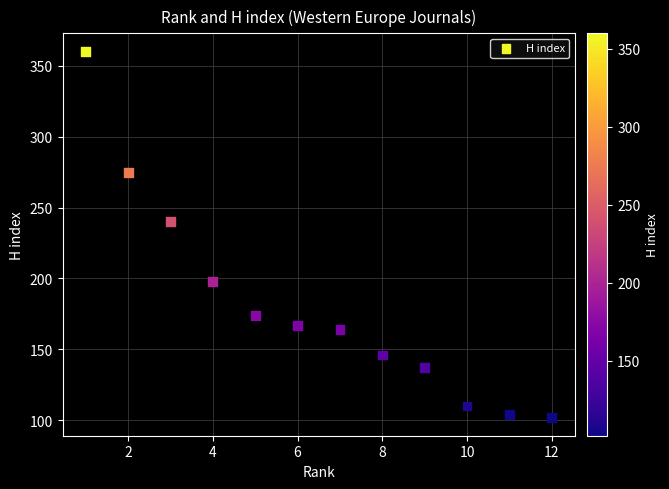

What is the average Y value?

181